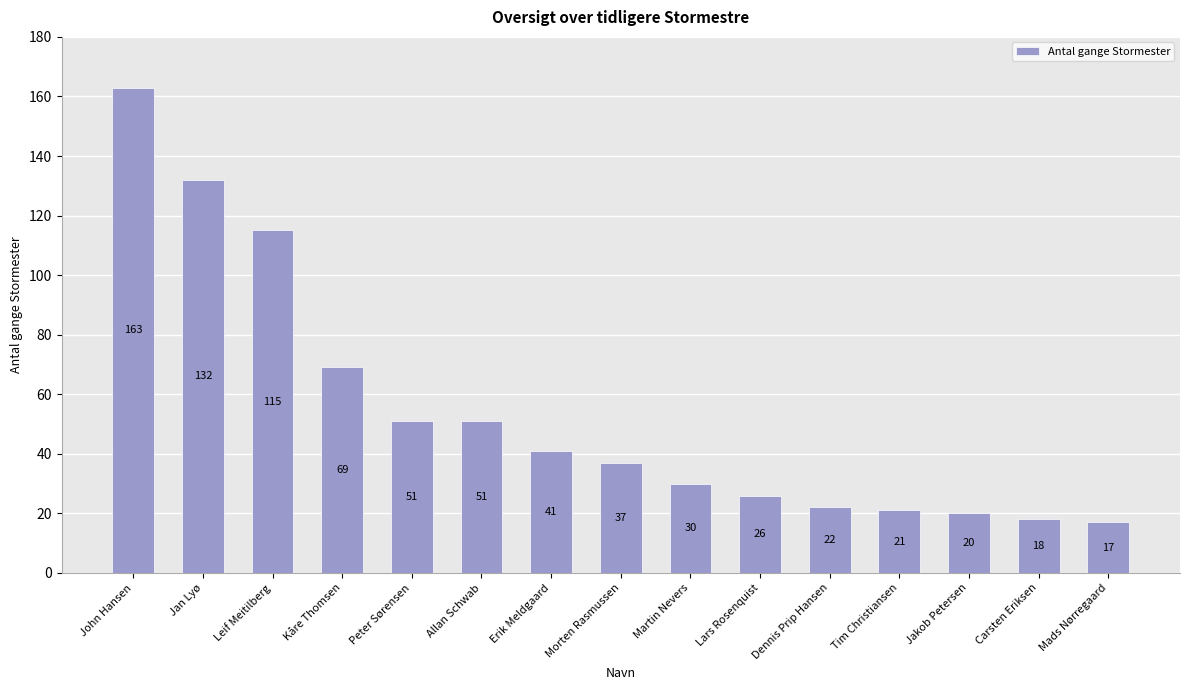

How many data points does each series have?

15